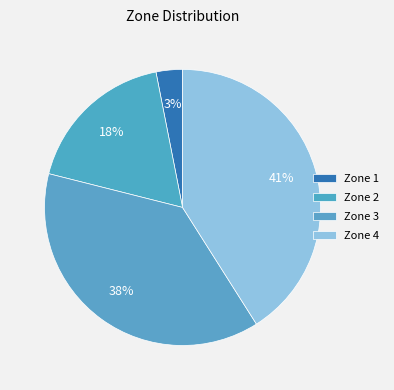

What is the ratio of the value at Zone 1 to the value at Zone 2?

0.2